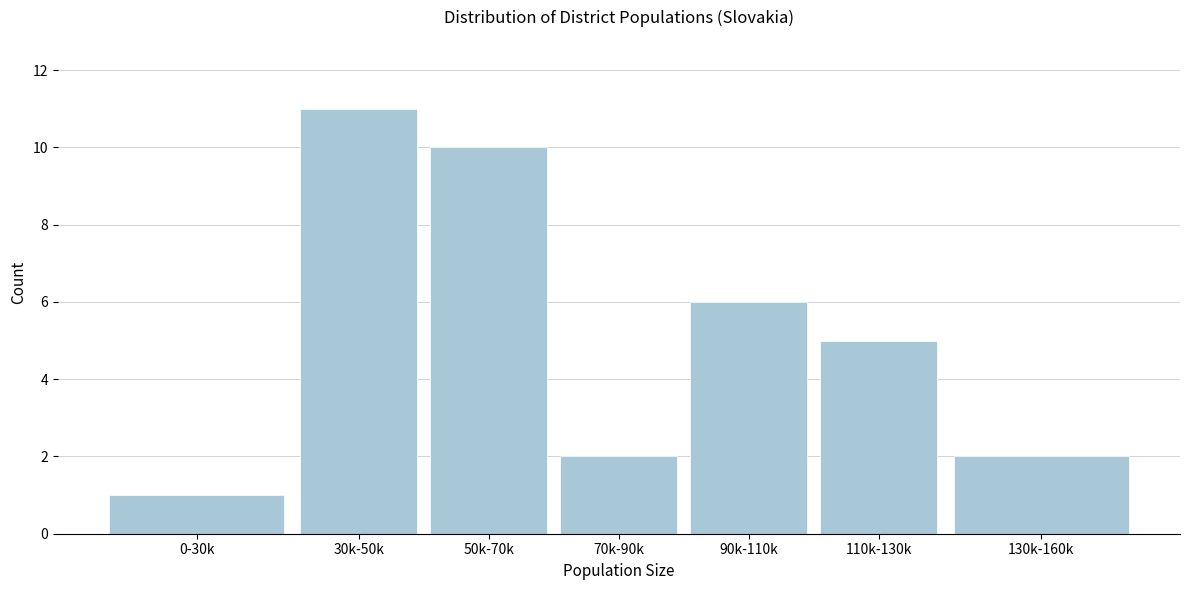

Reading left to right, list all the values displayed in this chart.

0-30k=1	30k-50k=11	50k-70k=10	70k-90k=2	90k-110k=6	110k-130k=5	130k-160k=2